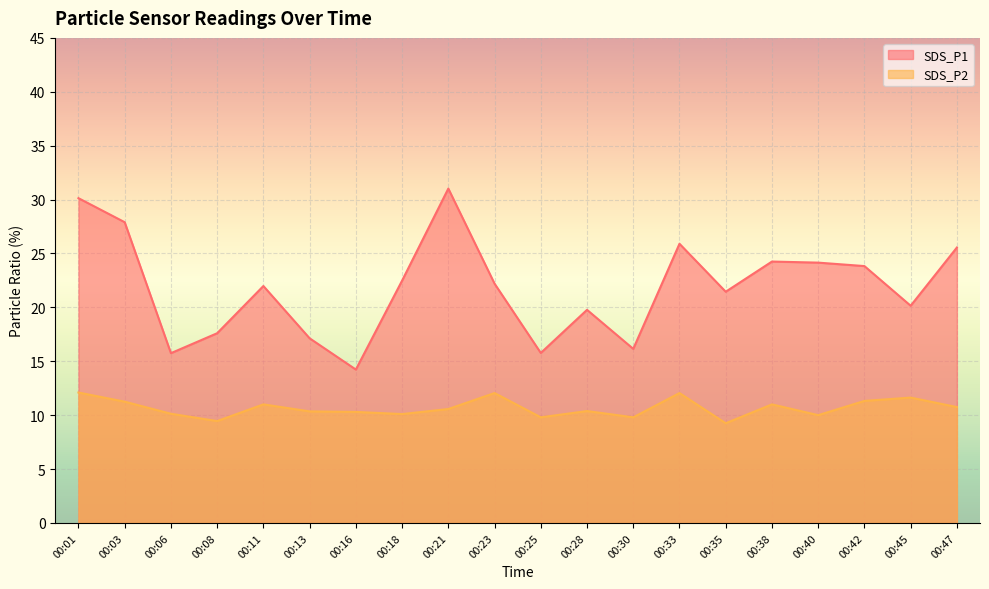

At which category does SDS_P1 reach its first local peak?

00:11